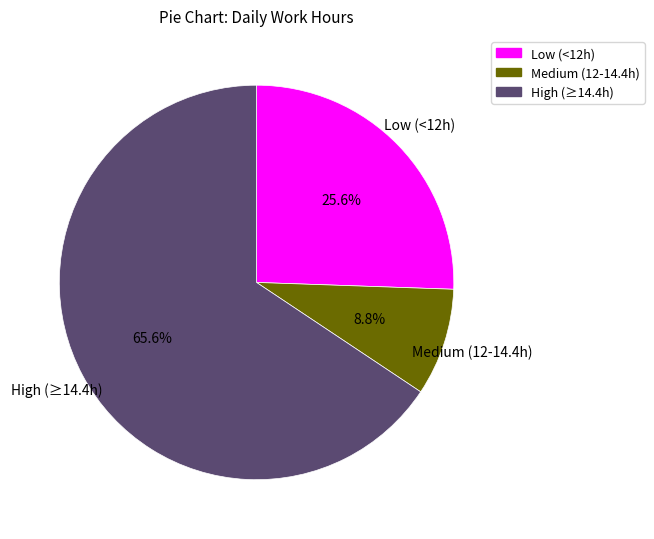

How many segments does this pie chart have?

3